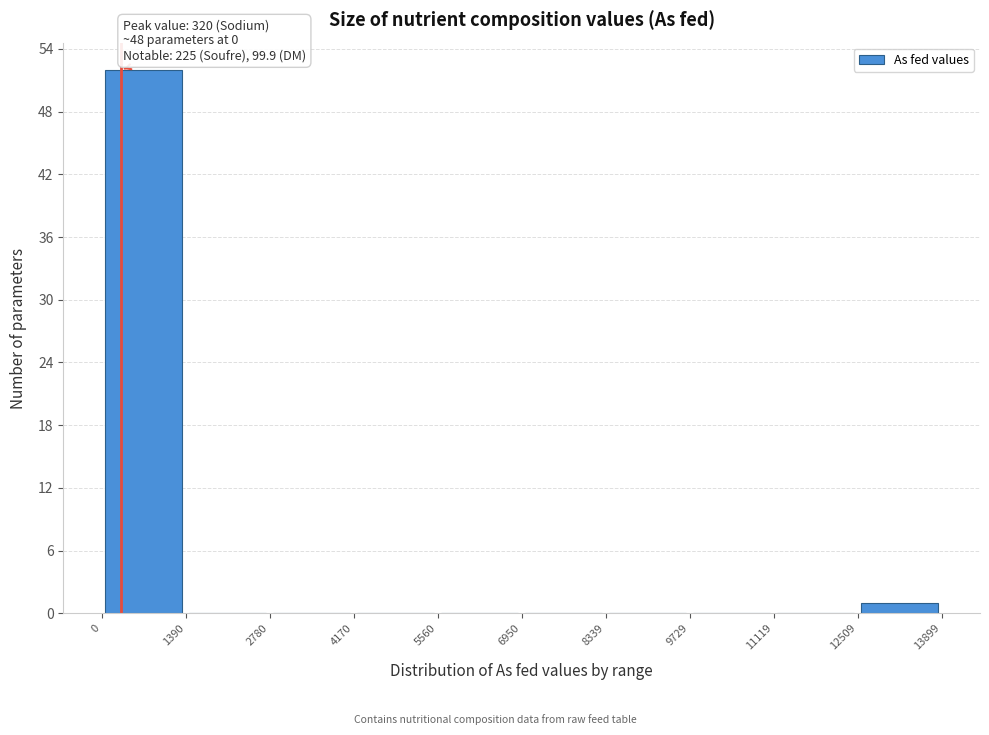

Over which range of the x-axis is the bar tallest?

0 to 1390